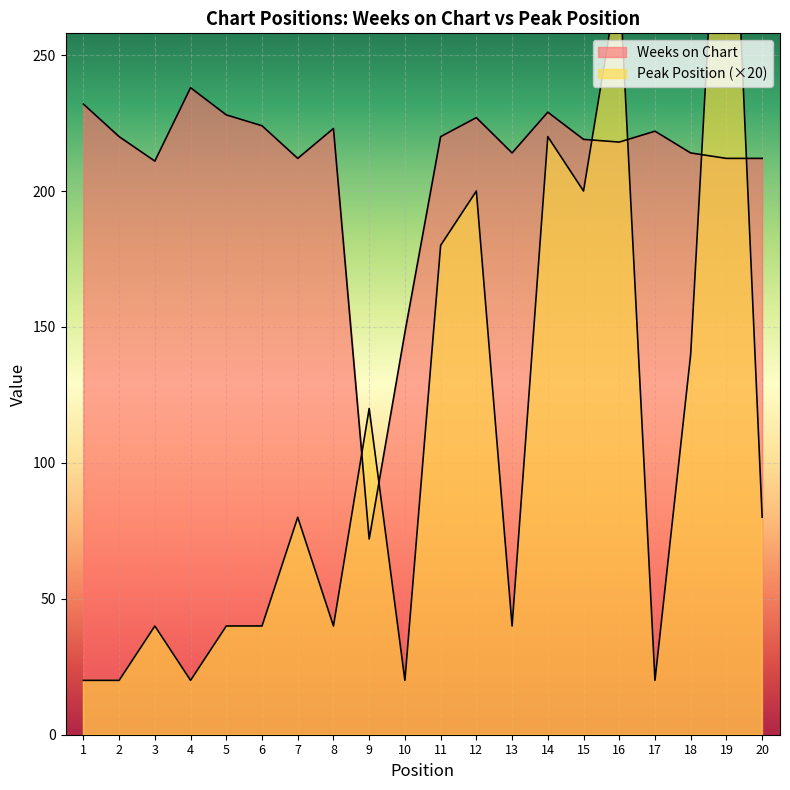

True or false: Peak Position has a value of 40 at 3.

True